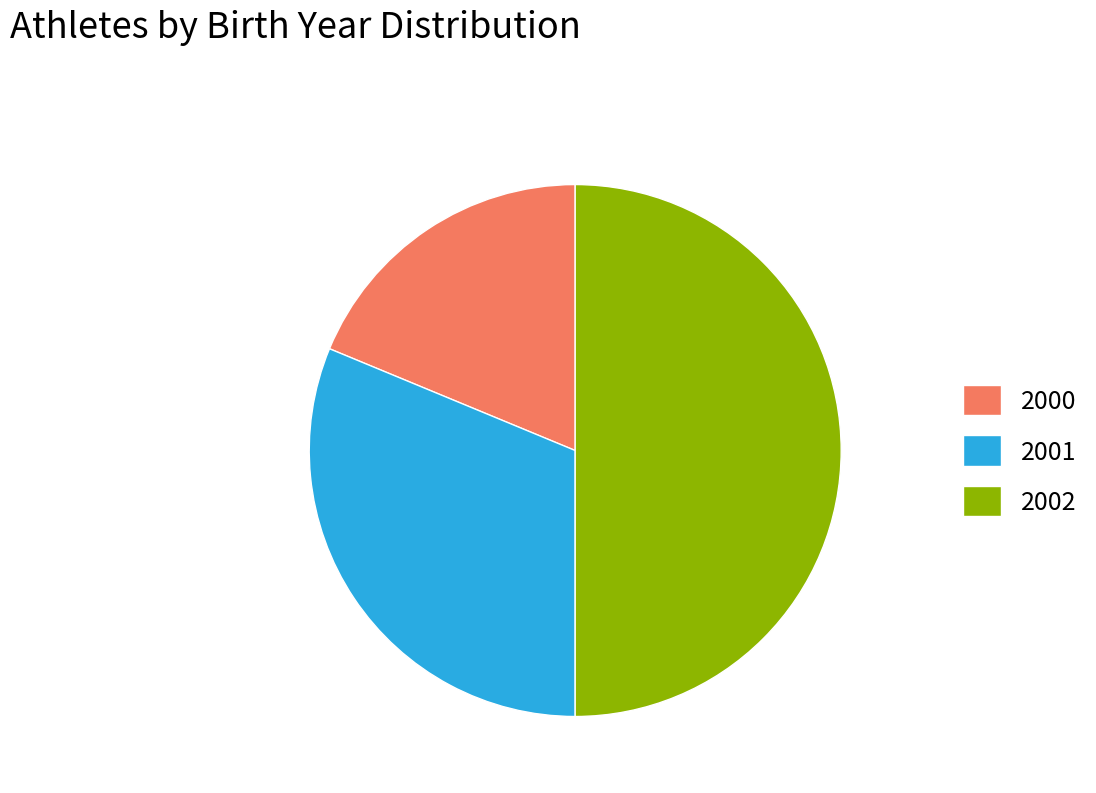

Does 2001 account for over 50% of the chart?

No